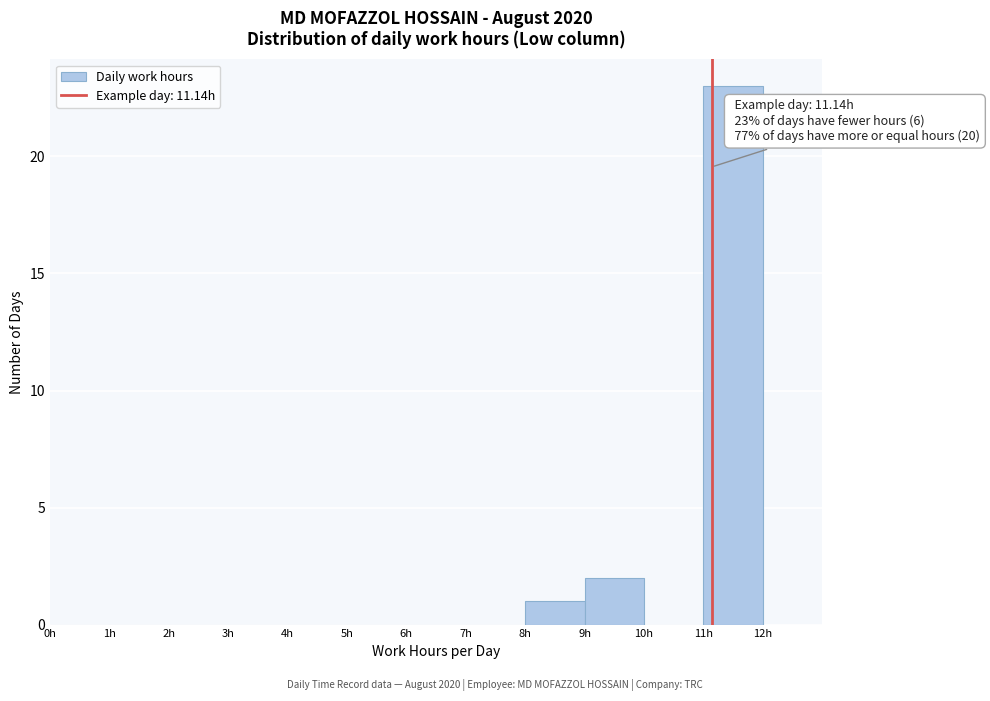

Over which range of the x-axis is the bar tallest?

11 to 12